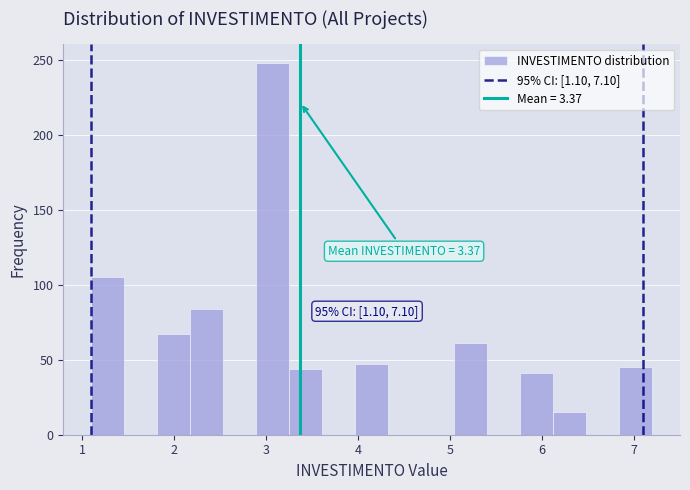

Around what value on the x-axis is the tallest bar? Give the approximate position of its centre, as read against the axis.

3.1